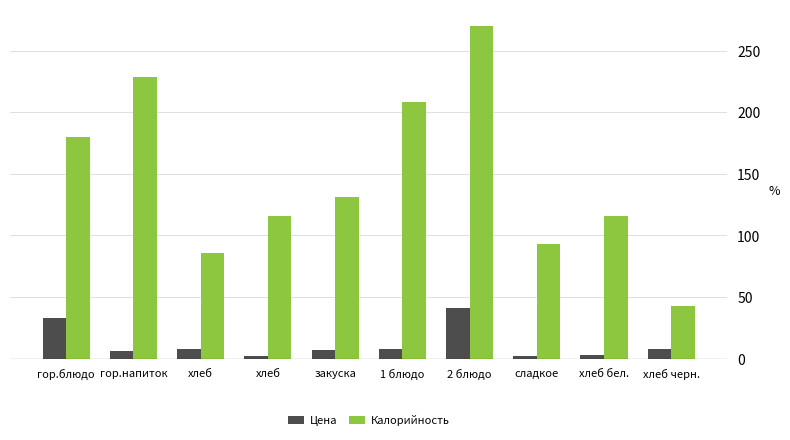

At which label does Калорийность first exceed 131?

гор.блюдо